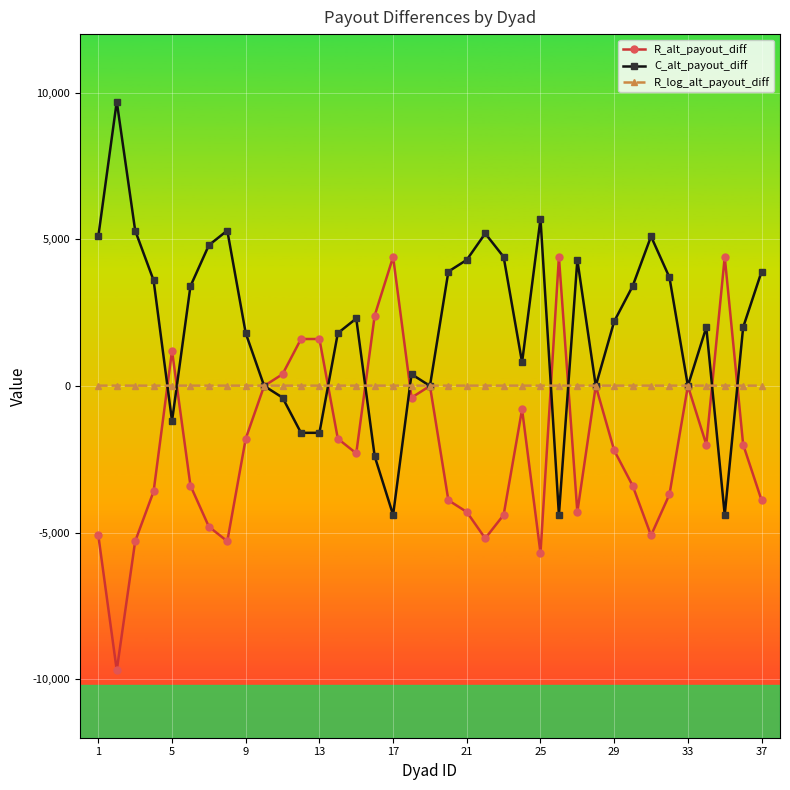

True or false: R_log_alt_payout_diff has more than 0 interior local peaks.

True